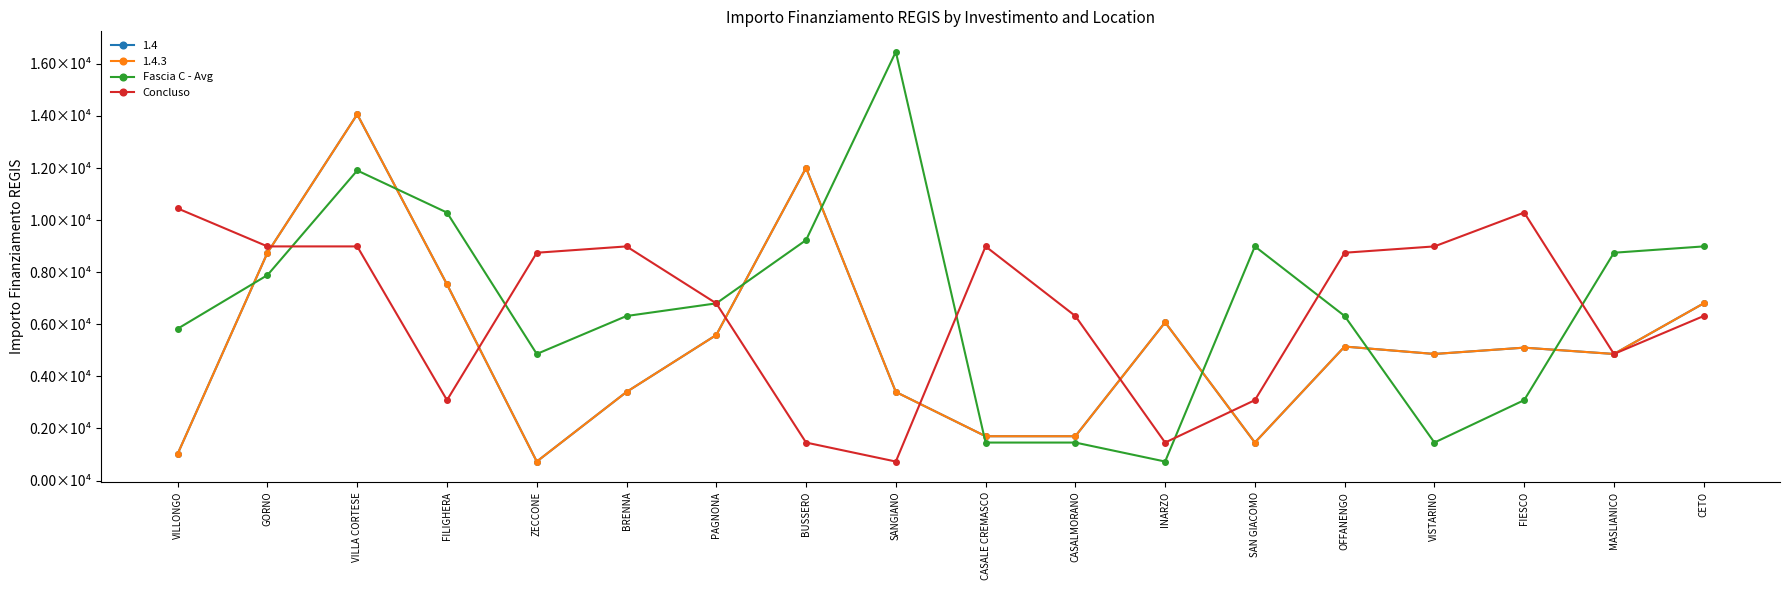

What is the difference between the maximum and minimum values in the Concluso series?

9720